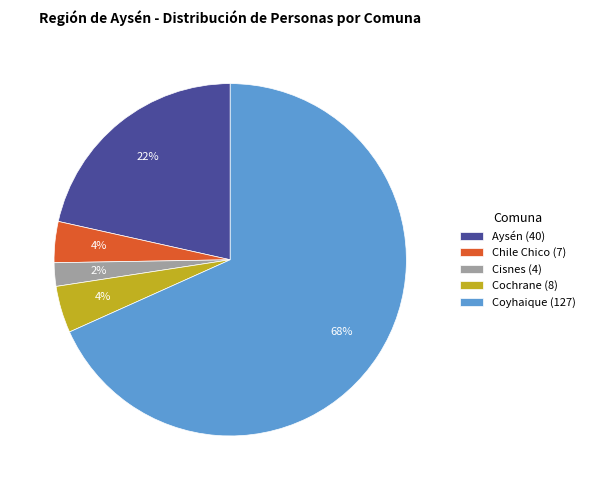

Which has a higher value, Aysén (40) or Chile Chico (7)?

Aysén (40)